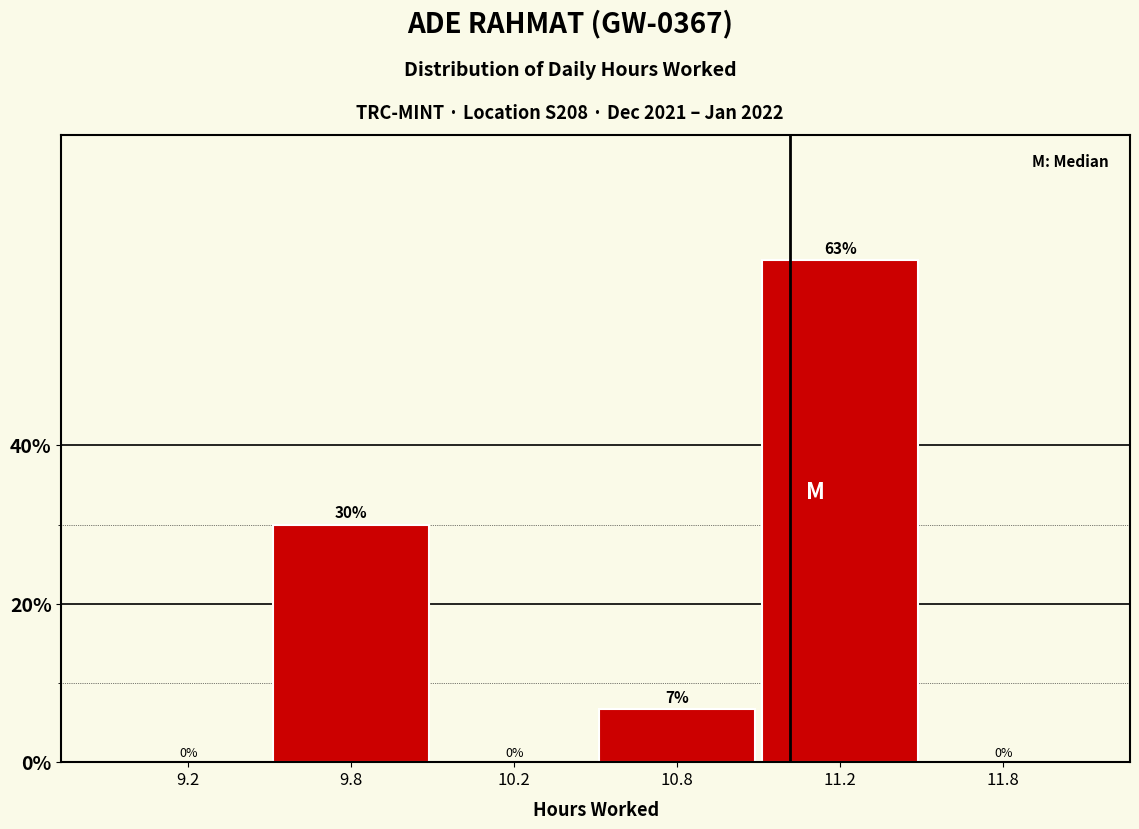

The chart shows a value of 9.0 at 9.8. True or false?

False